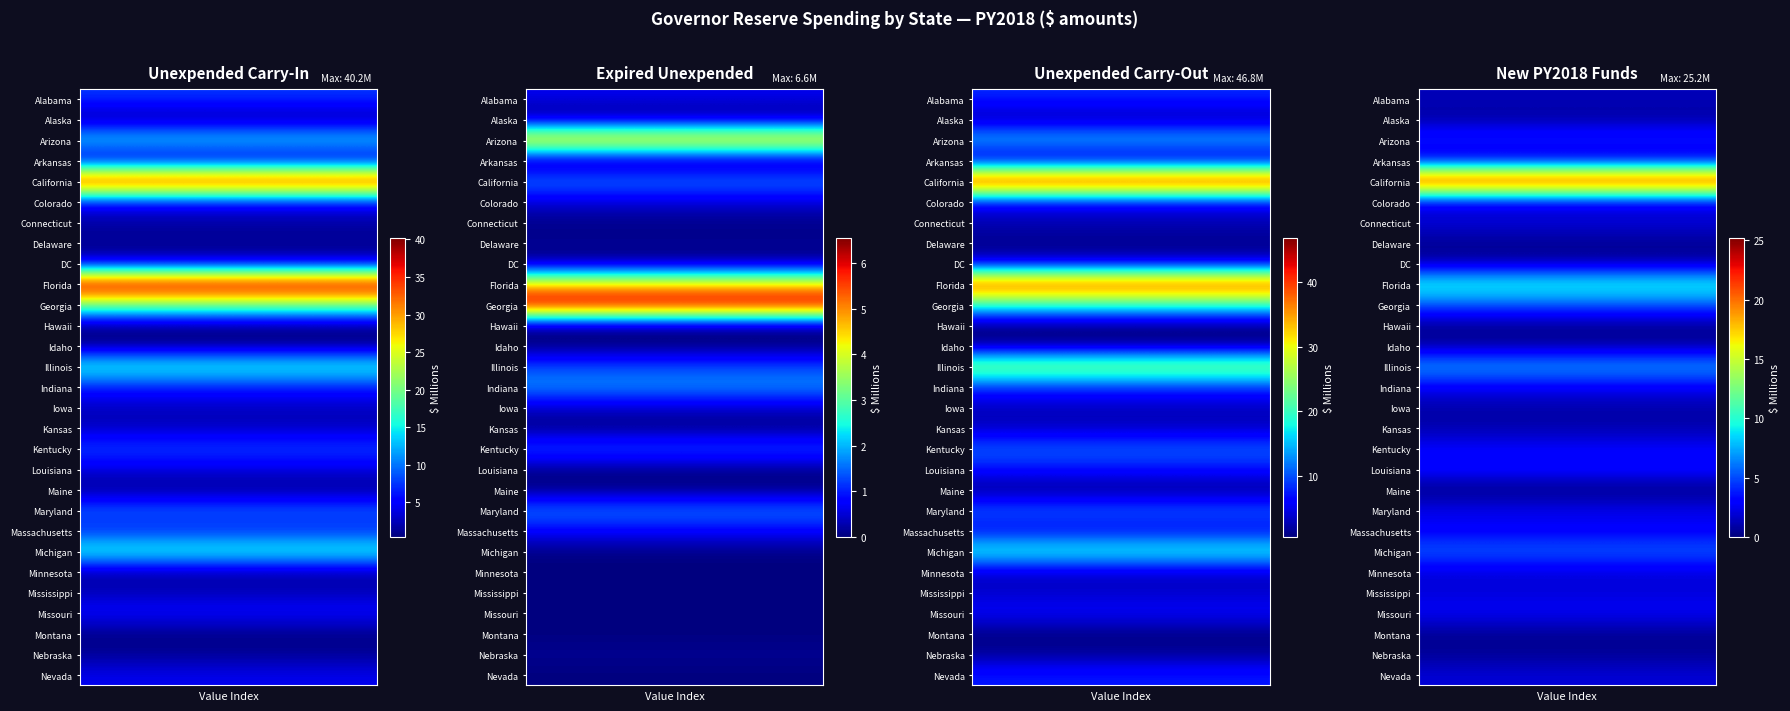

Rank the series by their maximum value, from highest to lowest.

California, Florida, Illinois, Michigan, Georgia, Arizona, Louisiana, Kentucky, Missouri, Indiana, Massachusetts, Maryland, Connecticut, Mississippi, Nevada, Minnesota, Colorado, Alabama, Arkansas, Kansas, Iowa, DC, Alaska, Nebraska, Idaho, Delaware, Hawaii, Montana, Maine